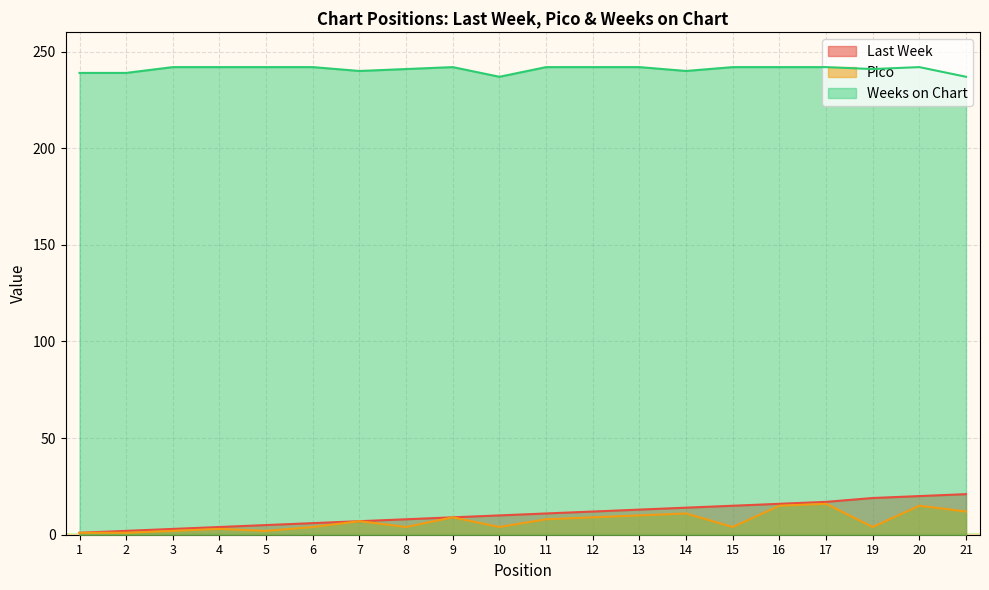

How many data points in Pico are above 7?

9